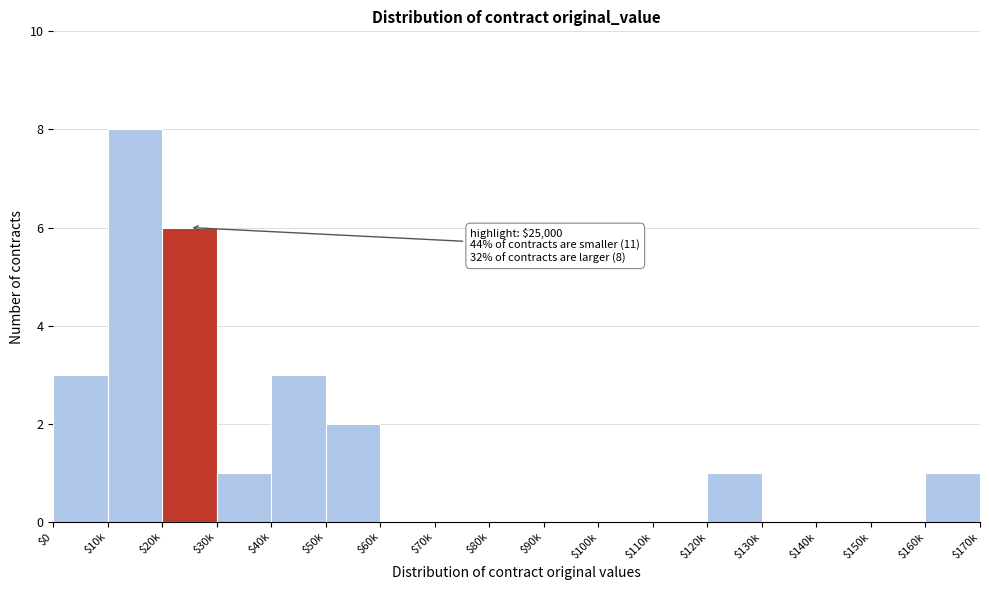

What is the greatest value displayed?

8